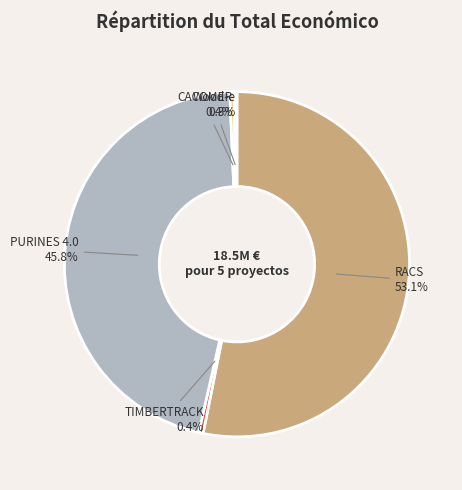

Is it true that RACS is 53% of the pie?

True